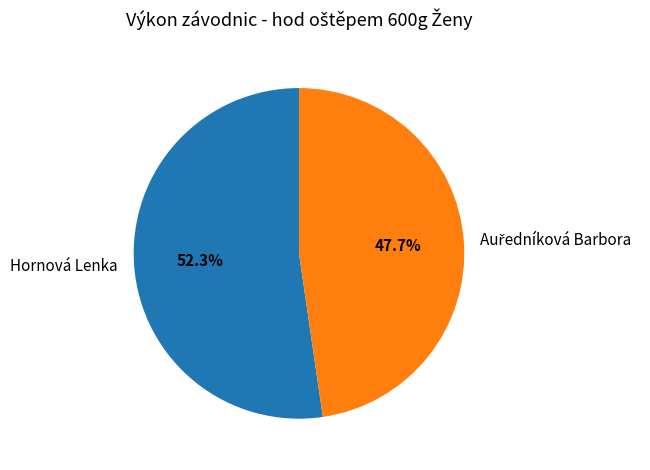

What portion of the pie excludes Hornová Lenka?

47.7%